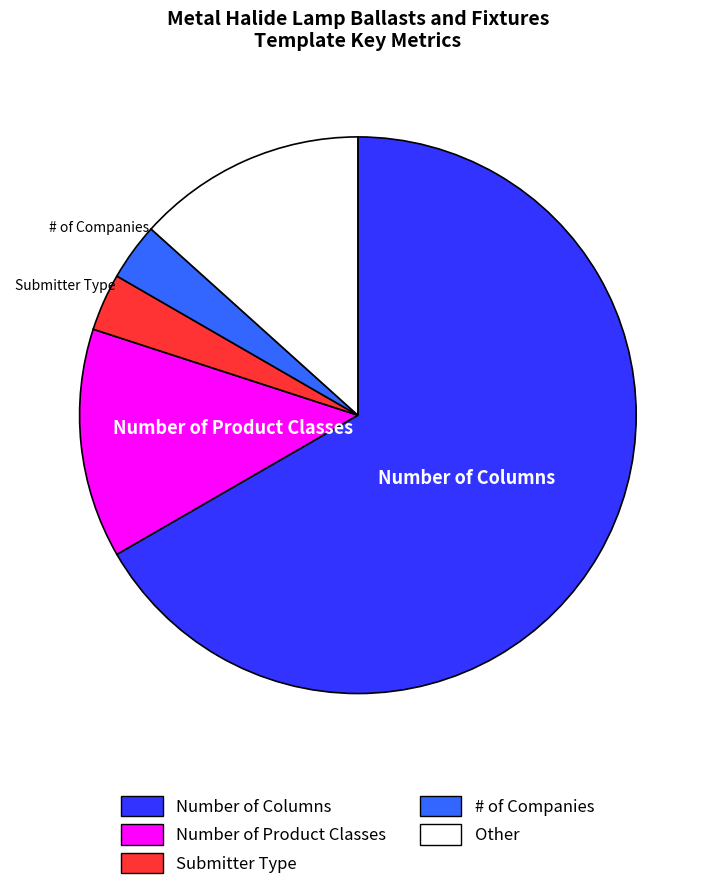

Between Number of Columns and Number of Product Classes, which is larger?

Number of Columns